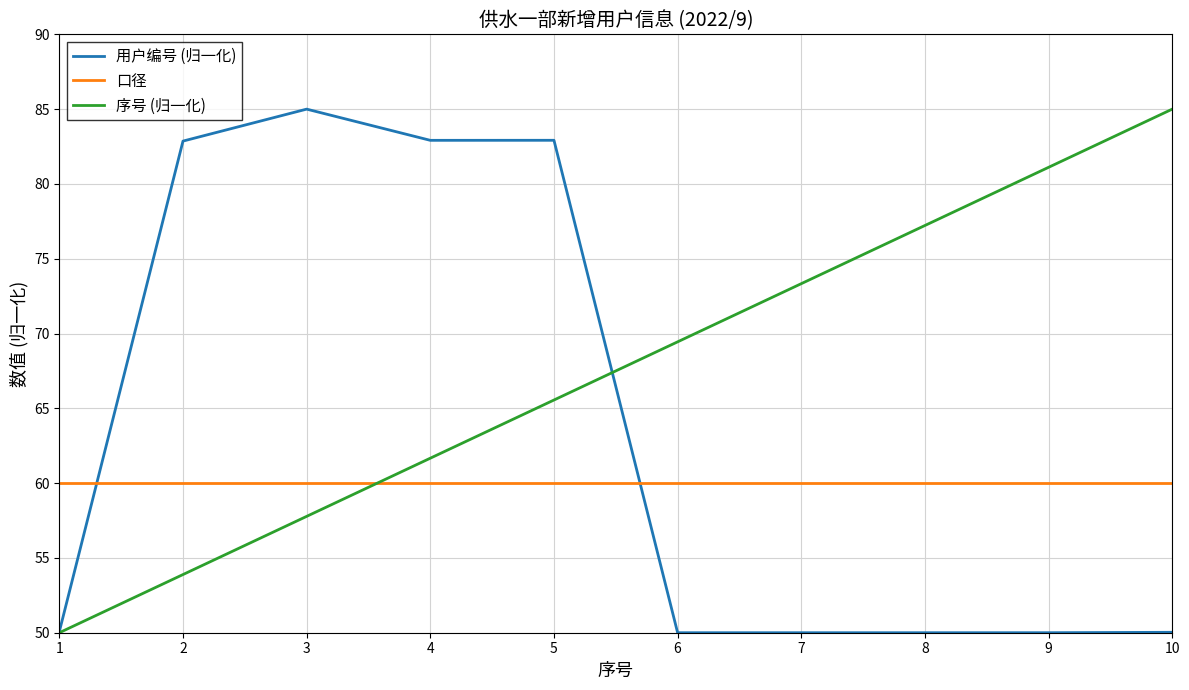

What is the minimum value shown in the chart?

50.0